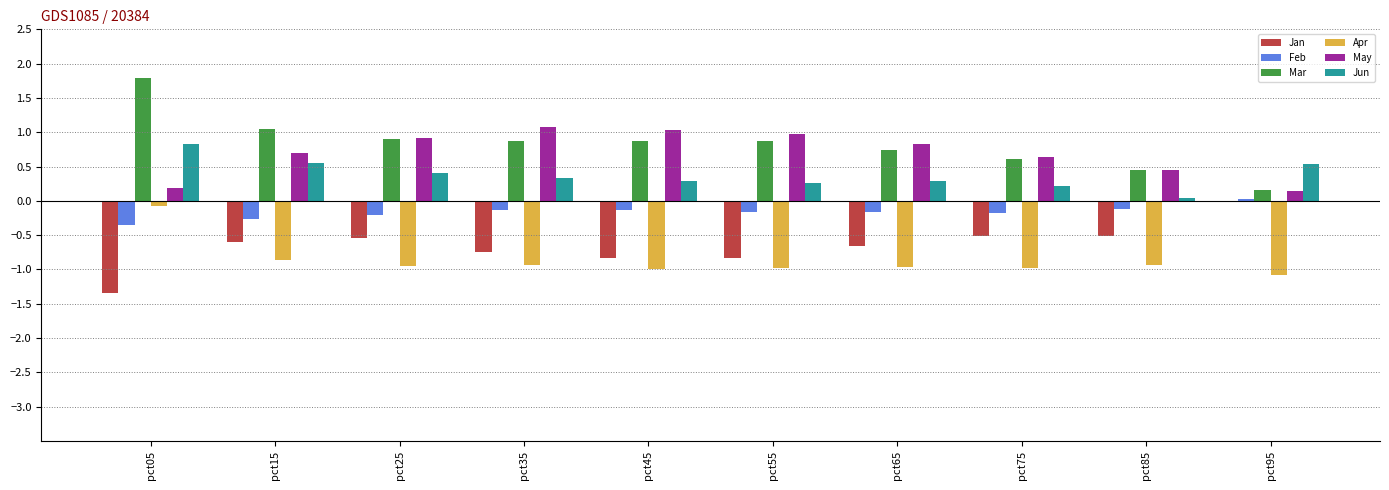

How many bars are there in total?

60